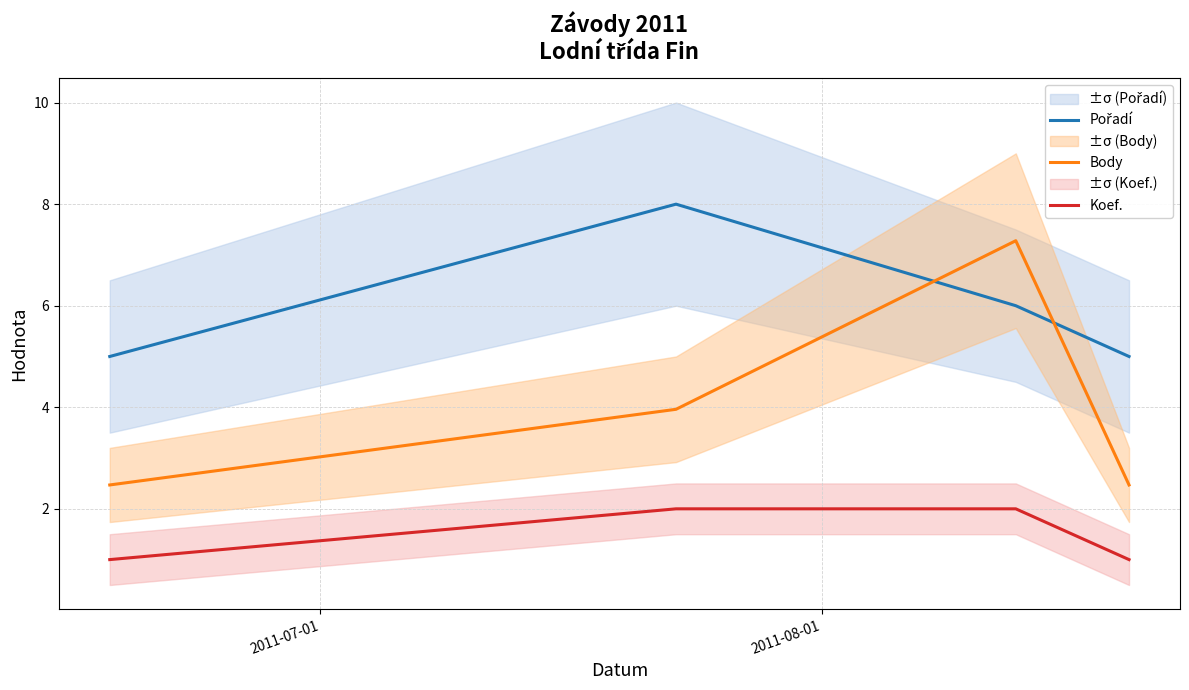

Rank the series by their average value, from highest to lowest.

Pořadí, Body, Koef.